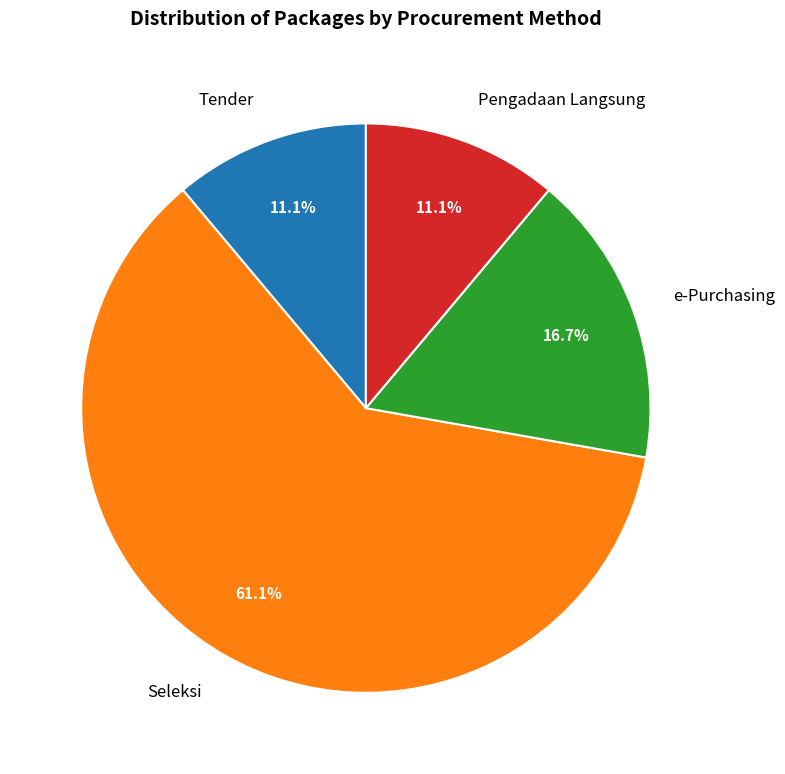

What is the largest slice in the pie chart?

Seleksi